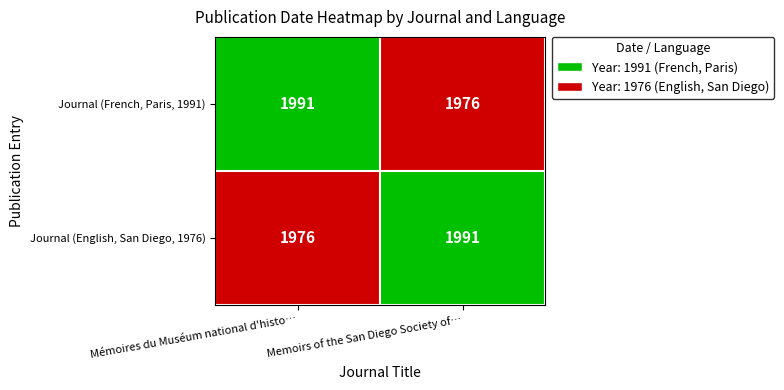

True or false: Journal (French, Paris, 1991) has a value of 1991 at Journal (French, Paris, 1991).

True